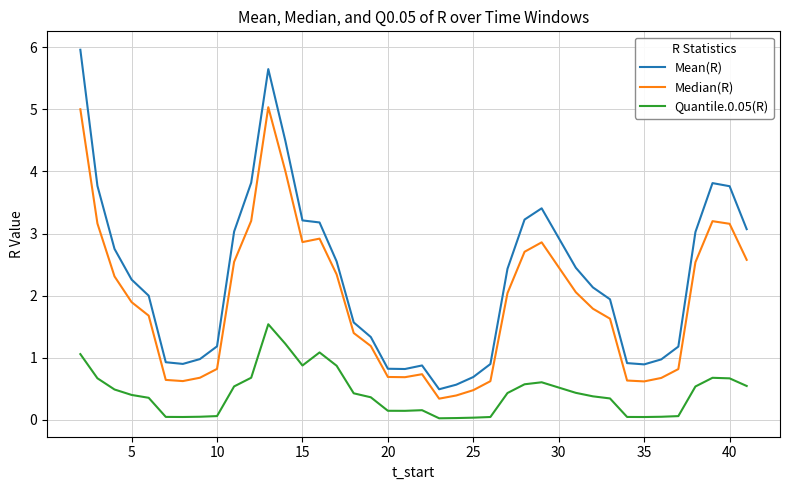

Does the chart have visible grid lines?

Yes